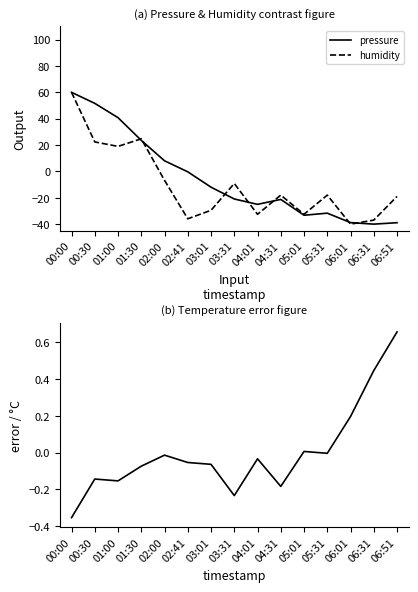

True or false: humidity has a value of -18.0 at 04:31.

True